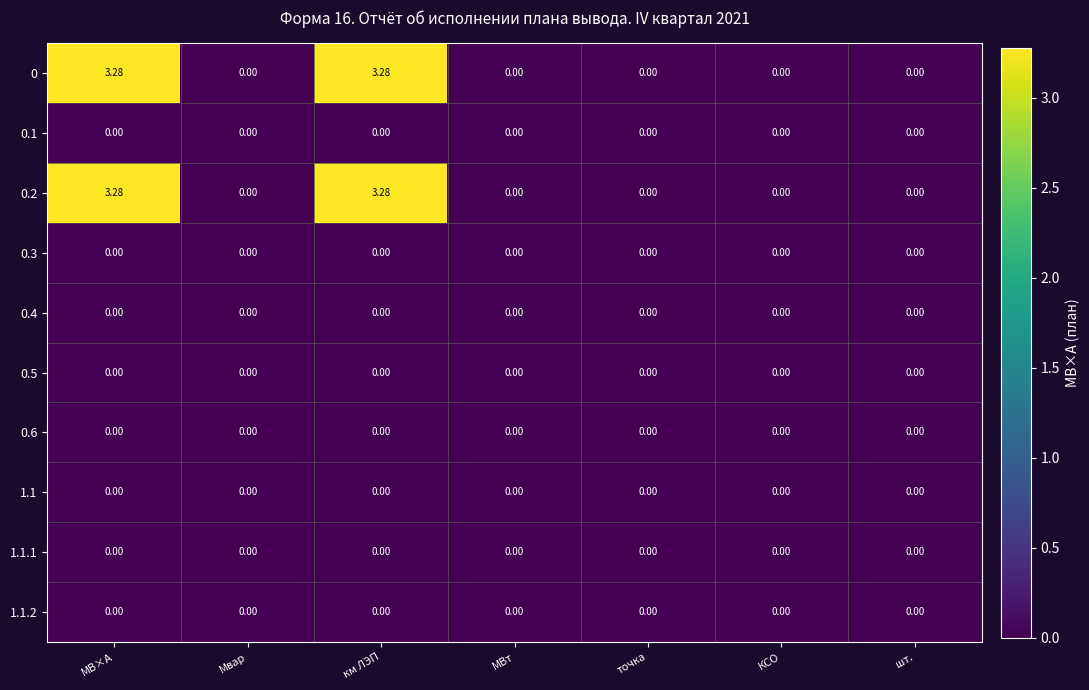

Reading left to right, what are all the values shown in this chart?

0: МВ×А=3.3	Мвар=0.0	км ЛЭП=3.3	МВт=0.0	точка=0.0	КСО=0.0	шт.=0.0
0.1: МВ×А=0.0	Мвар=0.0	км ЛЭП=0.0	МВт=0.0	точка=0.0	КСО=0.0	шт.=0.0
0.2: МВ×А=3.3	Мвар=0.0	км ЛЭП=3.3	МВт=0.0	точка=0.0	КСО=0.0	шт.=0.0
0.3: МВ×А=0.0	Мвар=0.0	км ЛЭП=0.0	МВт=0.0	точка=0.0	КСО=0.0	шт.=0.0
0.4: МВ×А=0.0	Мвар=0.0	км ЛЭП=0.0	МВт=0.0	точка=0.0	КСО=0.0	шт.=0.0
0.5: МВ×А=0.0	Мвар=0.0	км ЛЭП=0.0	МВт=0.0	точка=0.0	КСО=0.0	шт.=0.0
0.6: МВ×А=0.0	Мвар=0.0	км ЛЭП=0.0	МВт=0.0	точка=0.0	КСО=0.0	шт.=0.0
1.1: МВ×А=0.0	Мвар=0.0	км ЛЭП=0.0	МВт=0.0	точка=0.0	КСО=0.0	шт.=0.0
1.1.1: МВ×А=0.0	Мвар=0.0	км ЛЭП=0.0	МВт=0.0	точка=0.0	КСО=0.0	шт.=0.0
1.1.2: МВ×А=0.0	Мвар=0.0	км ЛЭП=0.0	МВт=0.0	точка=0.0	КСО=0.0	шт.=0.0